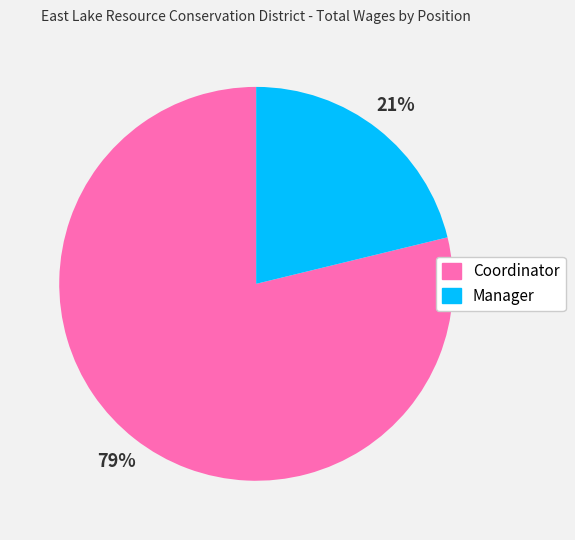

Does Coordinator represent more than half of the total?

Yes